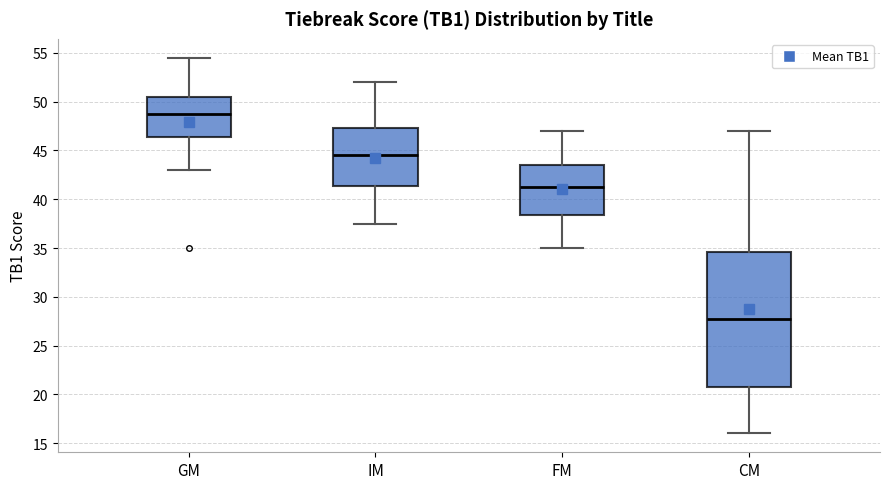

Reading left to right, read every box against the y-axis: the position of its median line, the range the box covers, and the ends of its whiskers. The values are not printed on the chart, so give them approximately, as read against the axis.

GM: median 49.0, box 46.5 to 50.5, whiskers 43.0 to 54.5
IM: median 44.5, box 41.5 to 47.5, whiskers 37.5 to 52.0
FM: median 41.5, box 38.5 to 43.5, whiskers 35.0 to 47.0
CM: median 28.0, box 21.0 to 34.5, whiskers 16.0 to 47.0